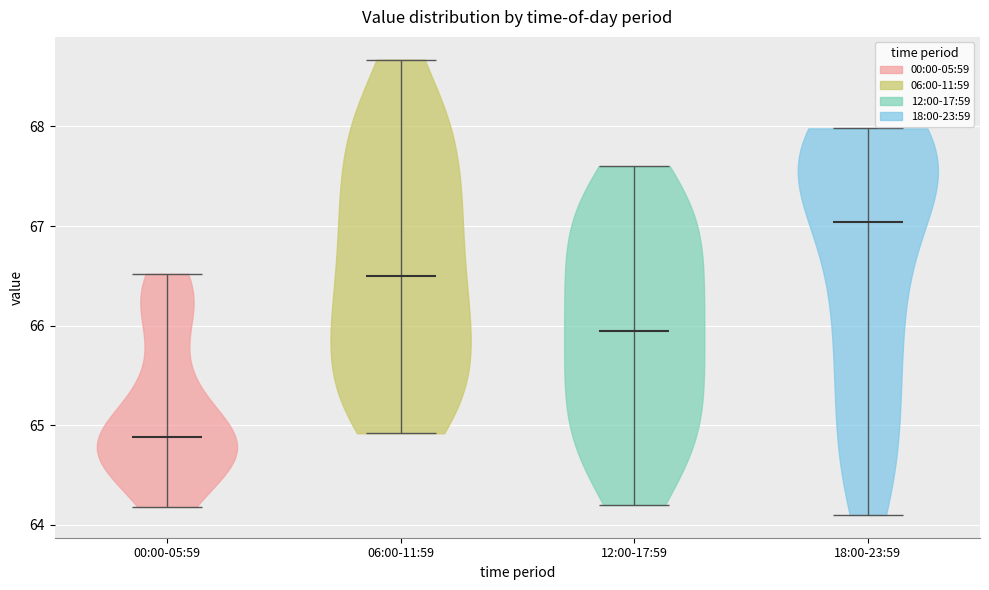

Reading left to right, read every violin against the y-axis: where its median line is, and the lowest and highest points it reaches. The values are not printed on the chart, so give them approximately, as read against the axis.

00:00-05:59: median line 64.9, lowest point 64.2, highest point 66.5
06:00-11:59: median line 66.5, lowest point 64.9, highest point 68.7
12:00-17:59: median line 66.0, lowest point 64.2, highest point 67.6
18:00-23:59: median line 67.0, lowest point 64.1, highest point 68.0